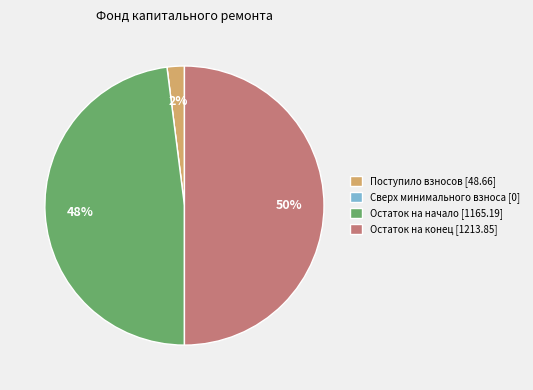

What is the ratio of the value at Остаток на начало [1165.19] to the value at Остаток на конец [1213.85]?

1.0